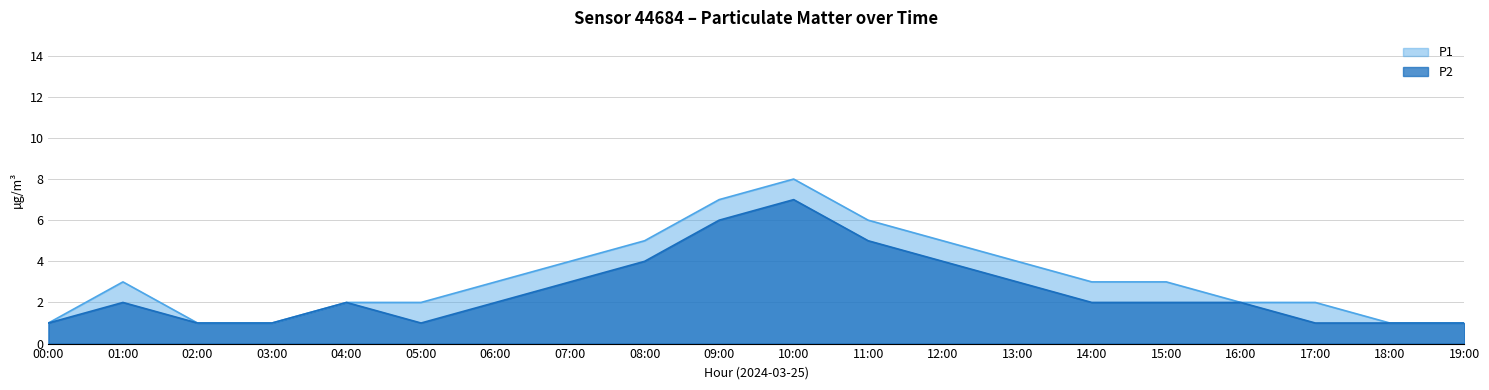

At which category does P1 reach its first local peak?

01:00